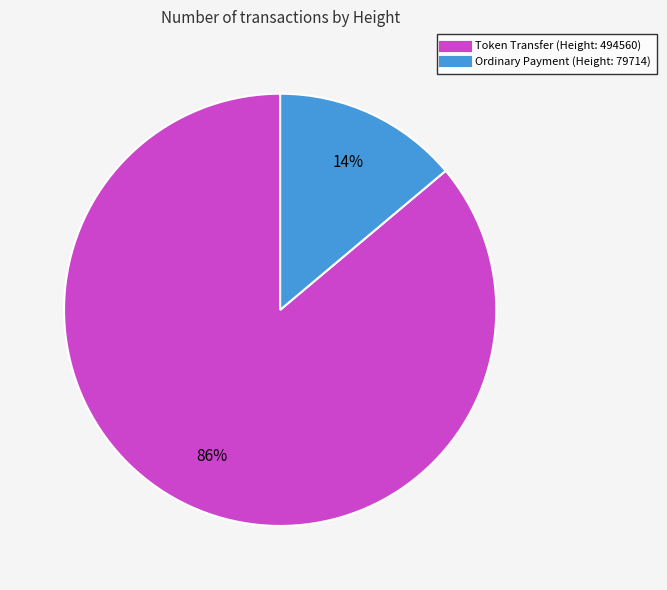

Is there a majority slice in this chart?

Yes